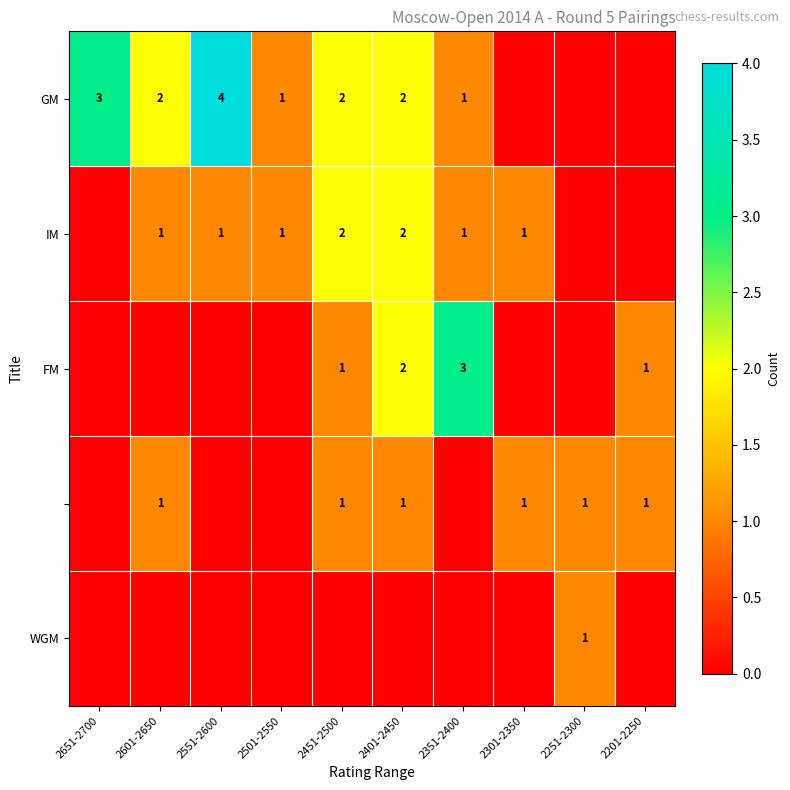

The value of IM at 2501-2550 is 1. True or false?

True